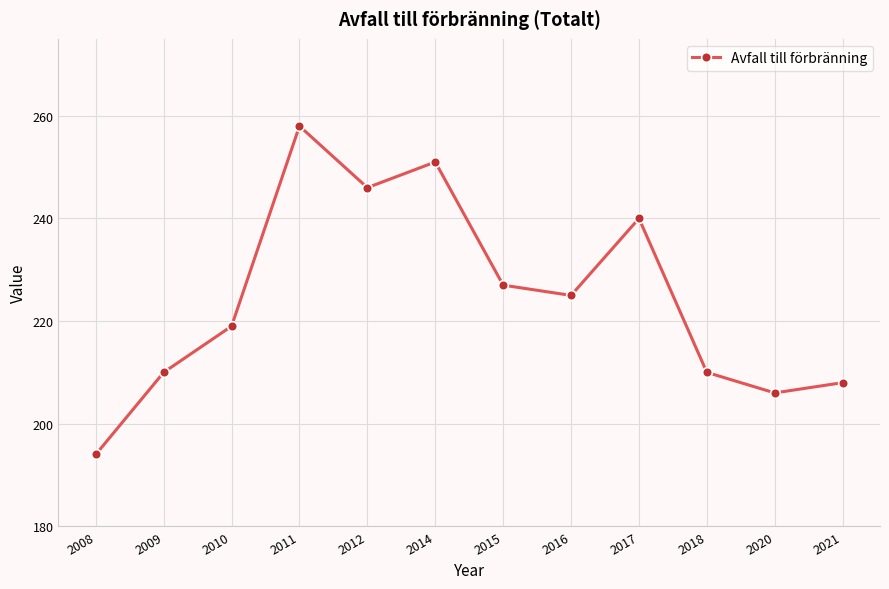

What is the sum of the values at 2012 and 2011?

504